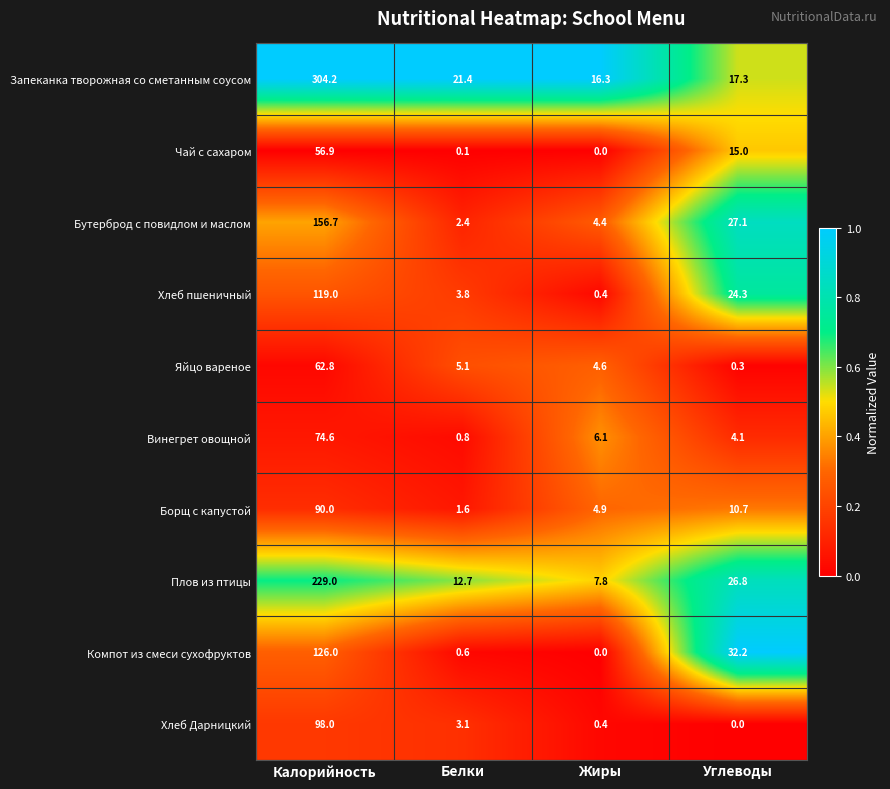

What is the difference between the second highest and second lowest values in the Борщ с капустой series?

5.8